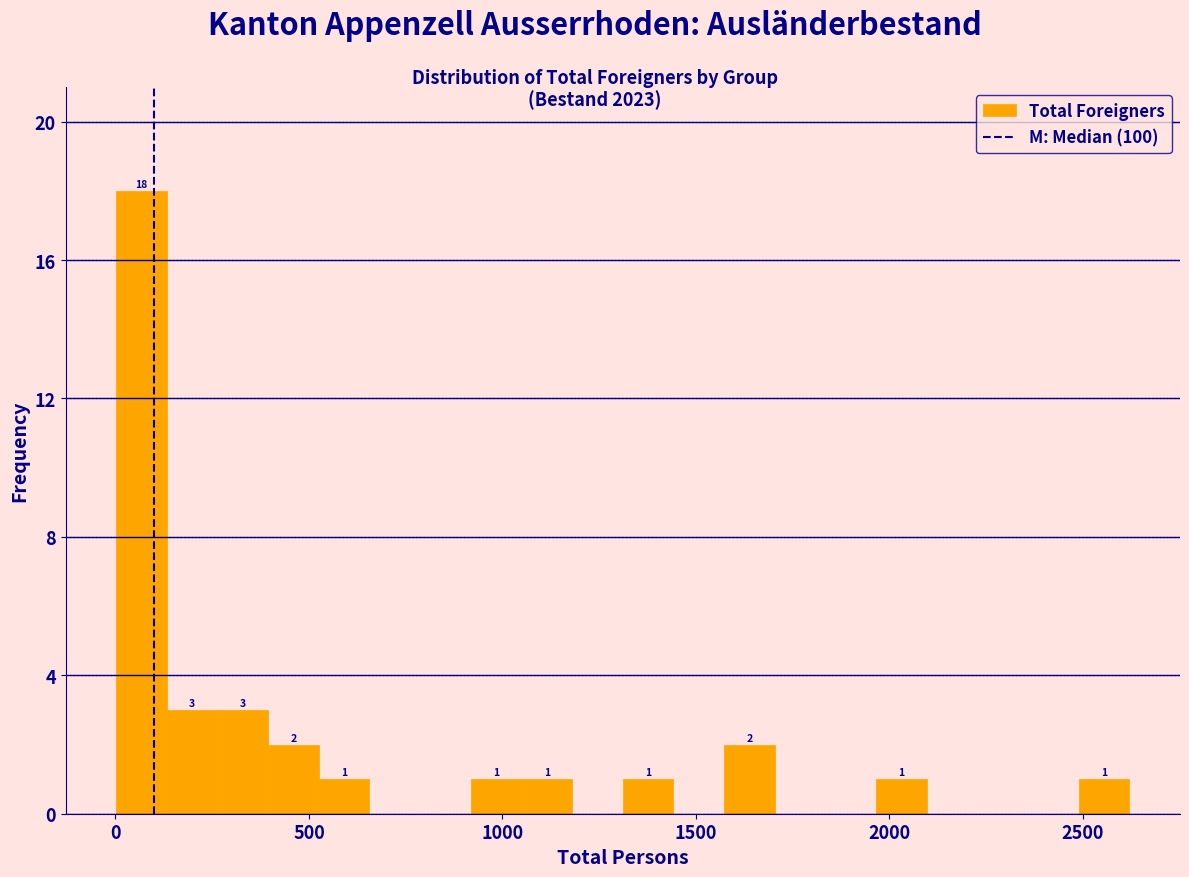

Read against the x-axis, roughly where is the centre of the tallest bar?

50